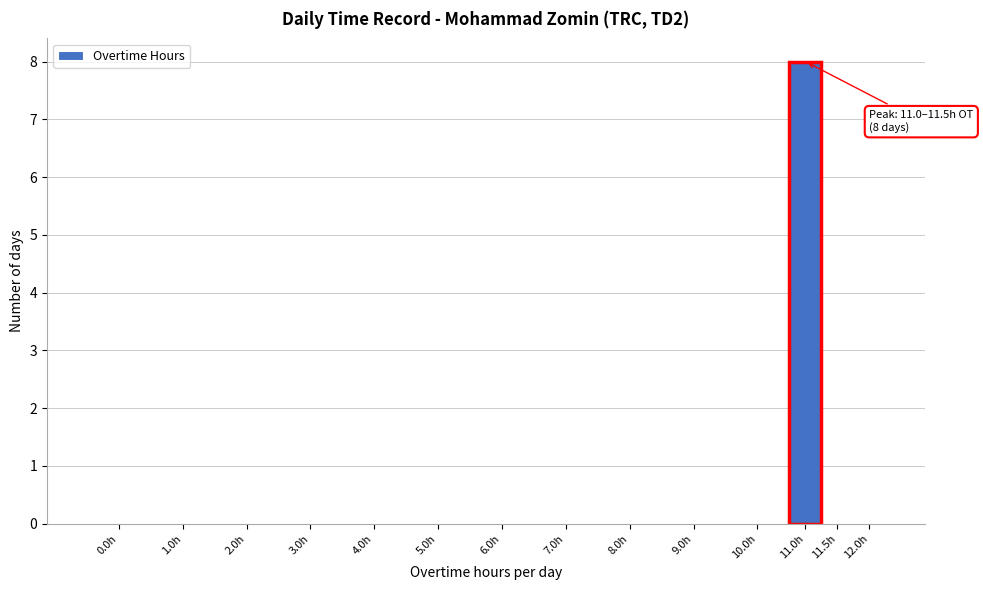

Reading left to right, extract all data points from this chart.

0.0h=0	1.0h=0	2.0h=0	3.0h=0	4.0h=0	5.0h=0	6.0h=0	7.0h=0	8.0h=0	9.0h=0	10.0h=0	11.0h=8	11.5h=0	12.0h=0